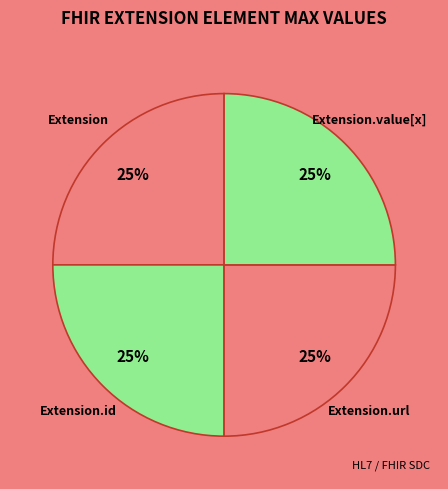

Is there any slice that represents more than half of the pie?

No